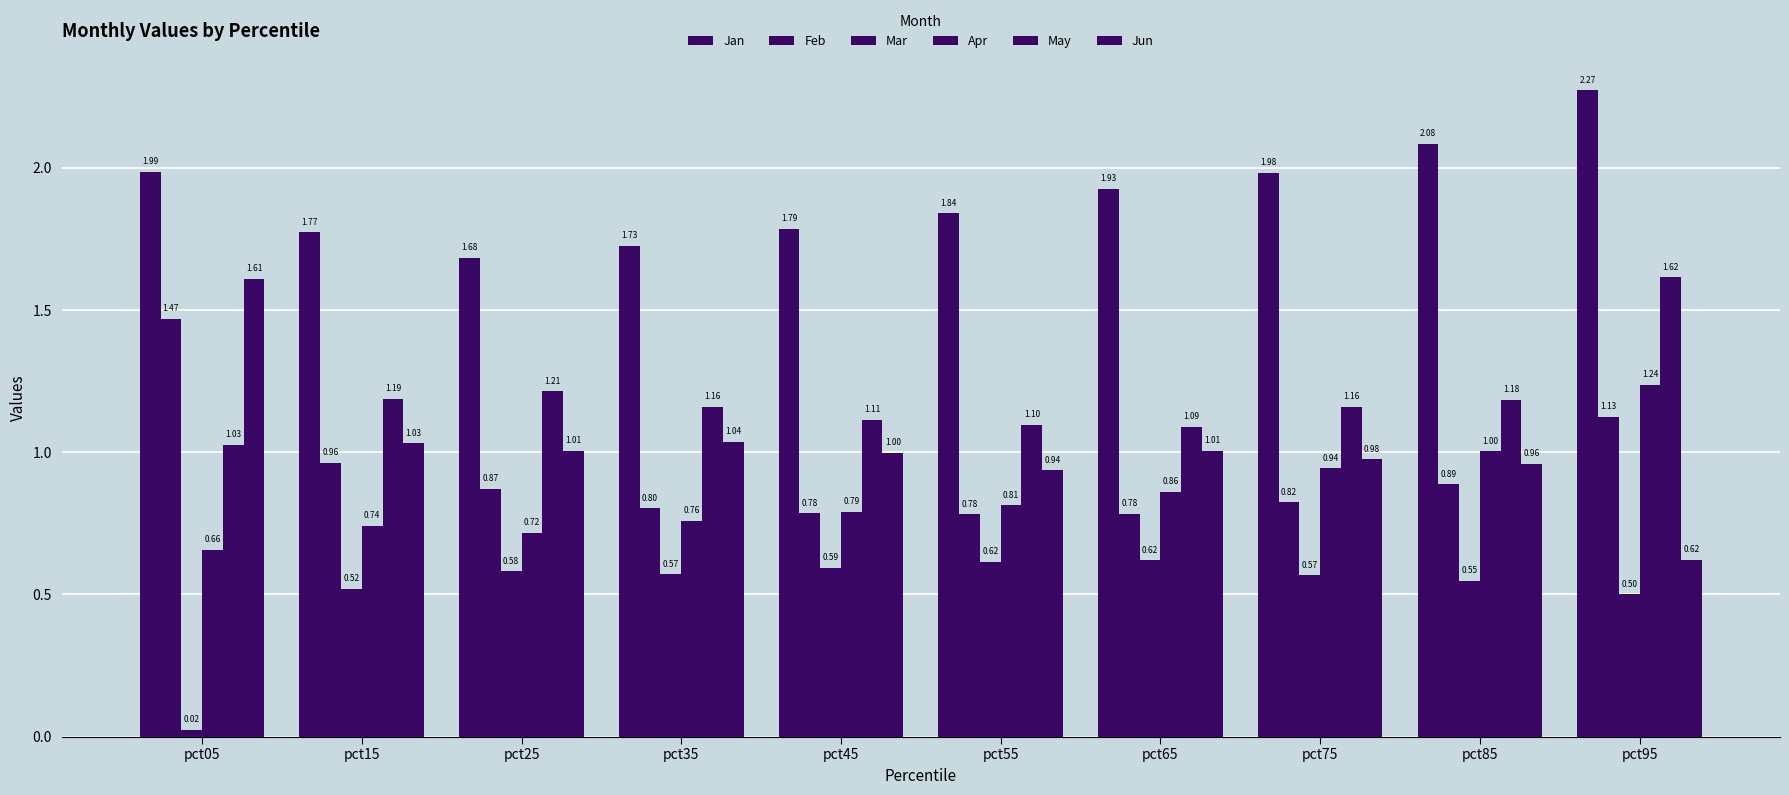

Reading left to right, transcribe all the data shown in this chart.

Jan: pct05=2.0	pct15=1.8	pct25=1.7	pct35=1.7	pct45=1.8	pct55=1.8	pct65=1.9	pct75=2.0	pct85=2.1	pct95=2.3
Feb: pct05=1.5	pct15=1.0	pct25=0.9	pct35=0.8	pct45=0.8	pct55=0.8	pct65=0.8	pct75=0.8	pct85=0.9	pct95=1.1
Mar: pct05=0.0	pct15=0.5	pct25=0.6	pct35=0.6	pct45=0.6	pct55=0.6	pct65=0.6	pct75=0.6	pct85=0.5	pct95=0.5
Apr: pct05=0.7	pct15=0.7	pct25=0.7	pct35=0.8	pct45=0.8	pct55=0.8	pct65=0.9	pct75=0.9	pct85=1.0	pct95=1.2
May: pct05=1.0	pct15=1.2	pct25=1.2	pct35=1.2	pct45=1.1	pct55=1.1	pct65=1.1	pct75=1.2	pct85=1.2	pct95=1.6
Jun: pct05=1.6	pct15=1.0	pct25=1.0	pct35=1.0	pct45=1.0	pct55=0.9	pct65=1.0	pct75=1.0	pct85=1.0	pct95=0.6